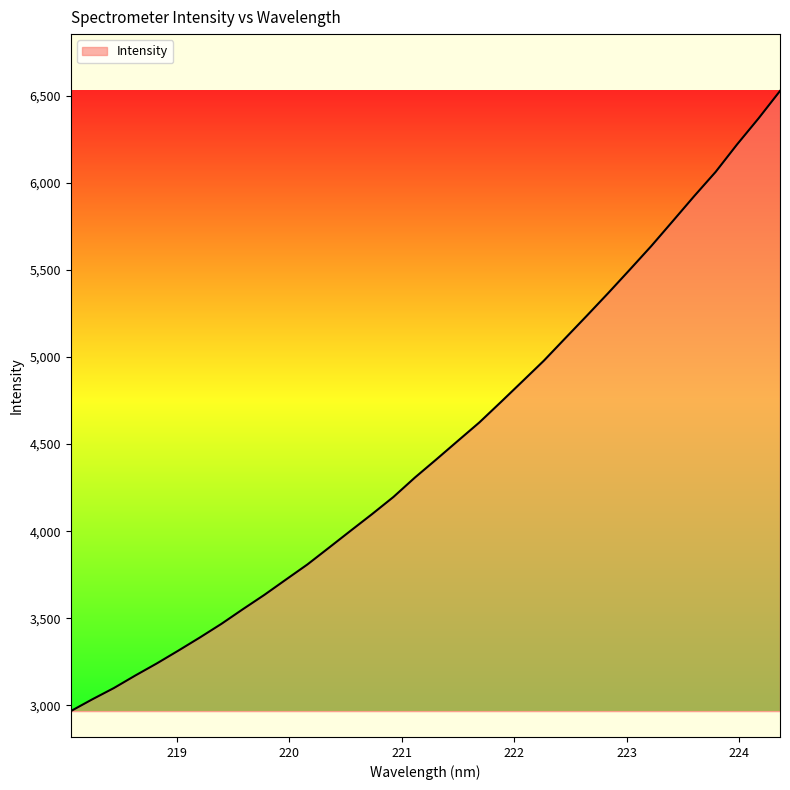

What is the minimum value shown in the chart?

2967.7